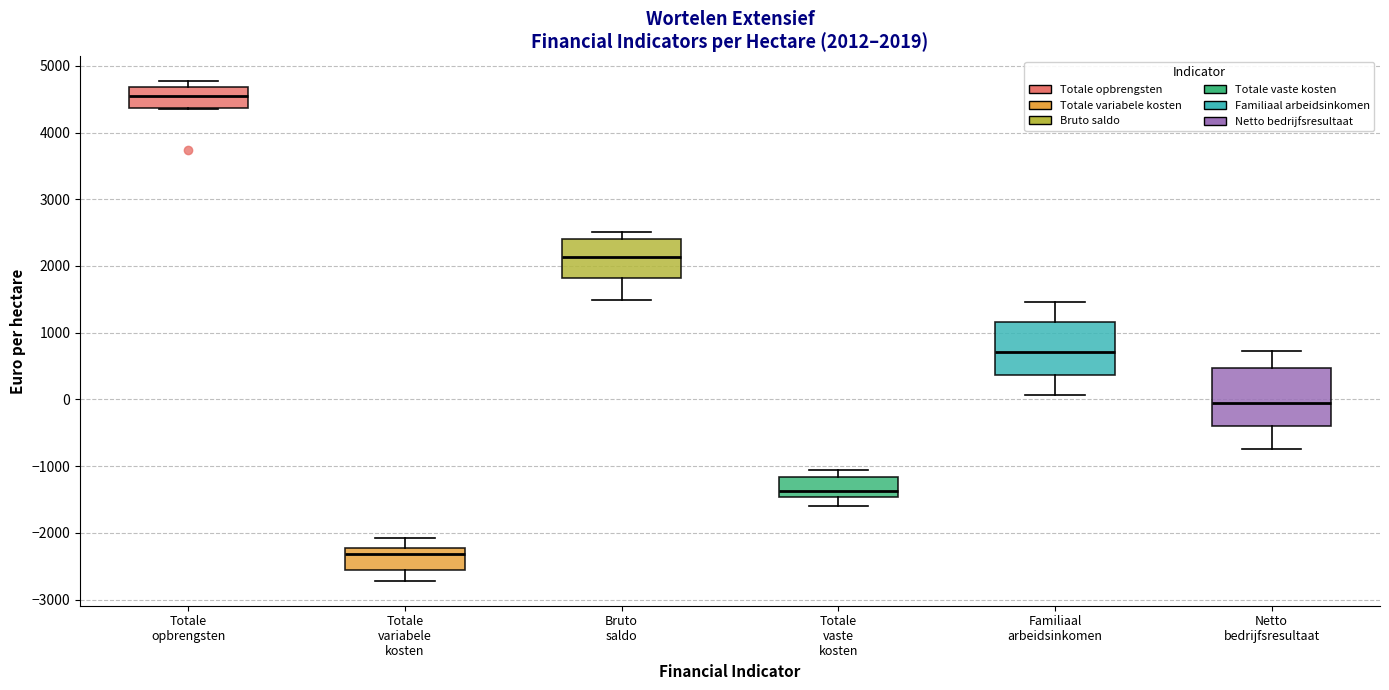

Which box has the highest median line?

Totale opbrengsten